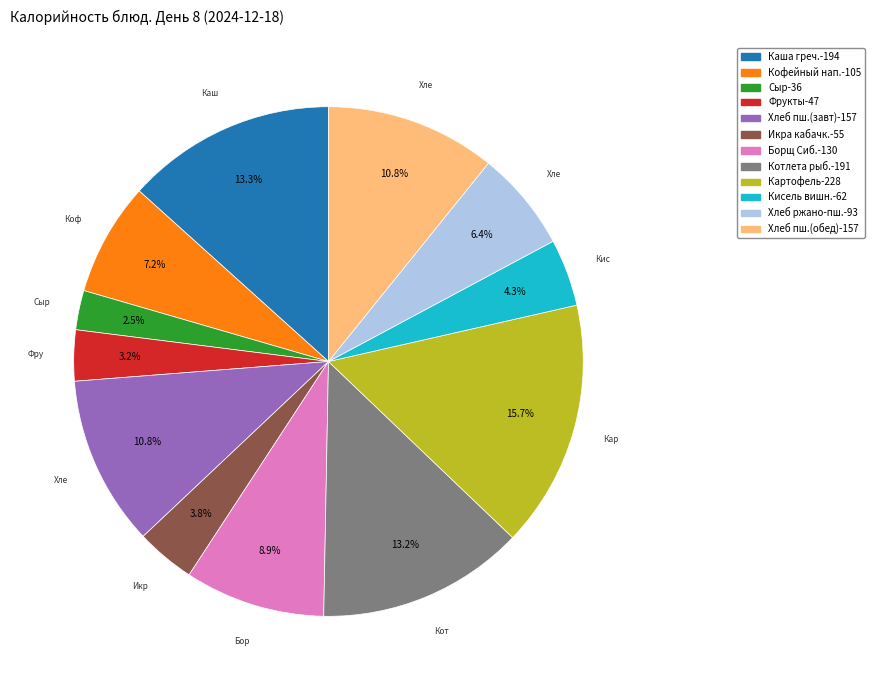

Is there a majority slice in this chart?

No